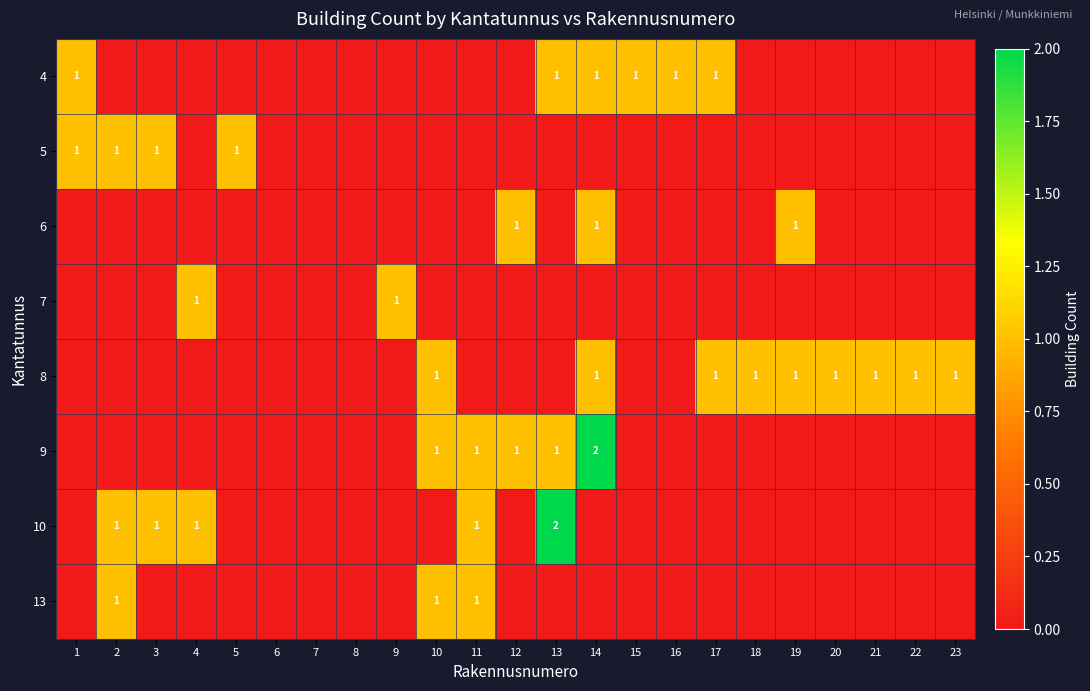

At how many categories does at least one series exceed 1?

2